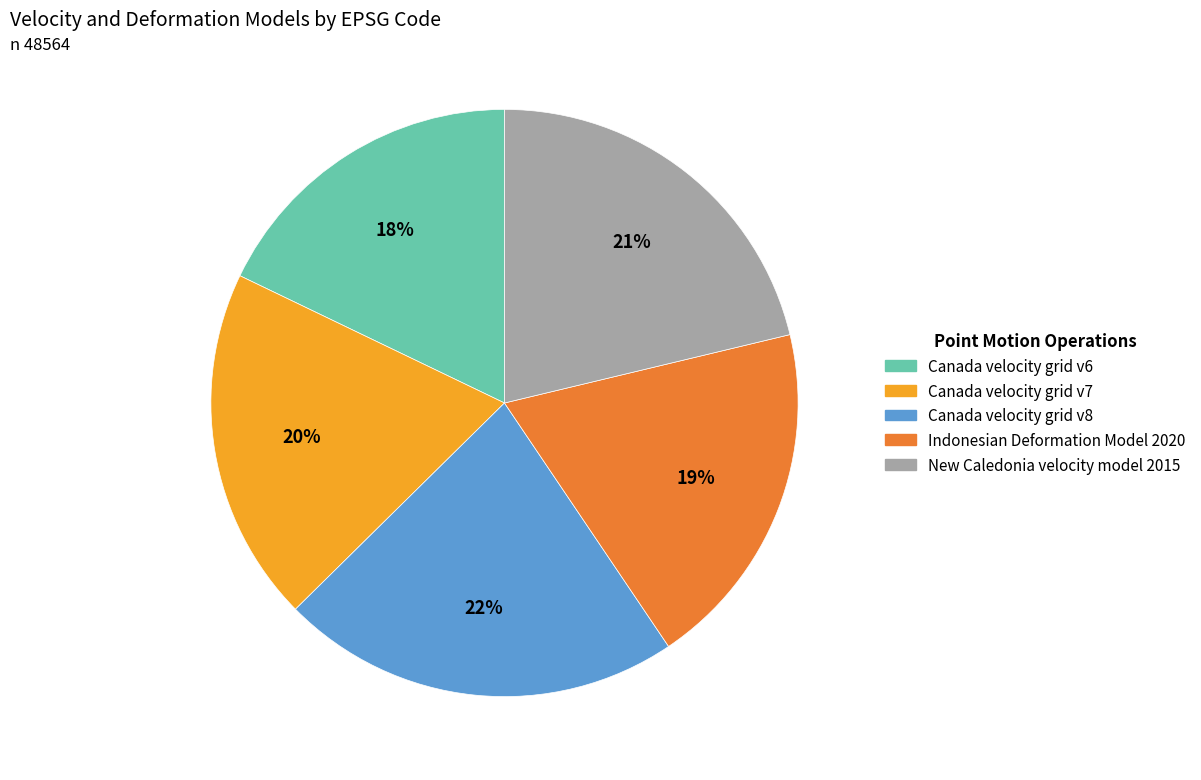

Which category has the biggest portion of the pie?

Canada velocity grid v8